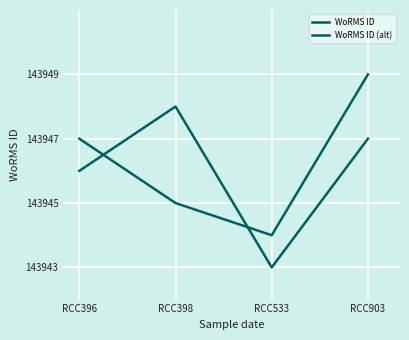

At which category is the sum across all series the highest?

RCC903